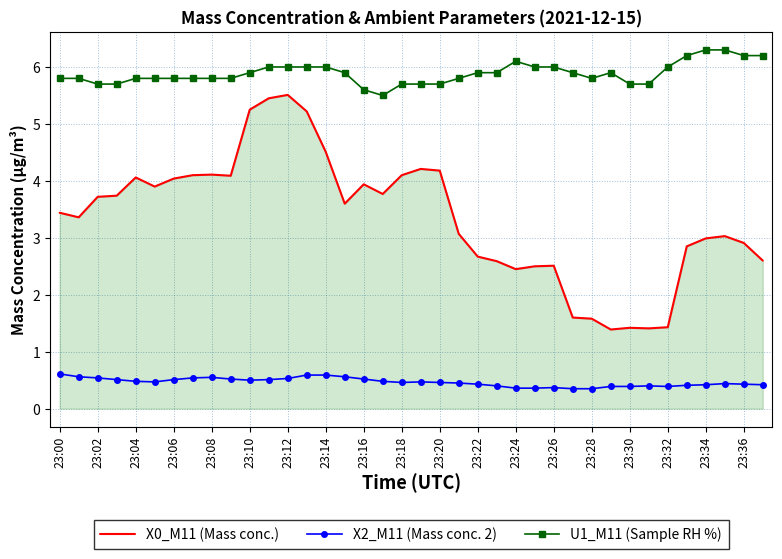

True or false: U1_M11 (Sample RH %) and X0_M11 (Mass conc.) cross at least once.

False